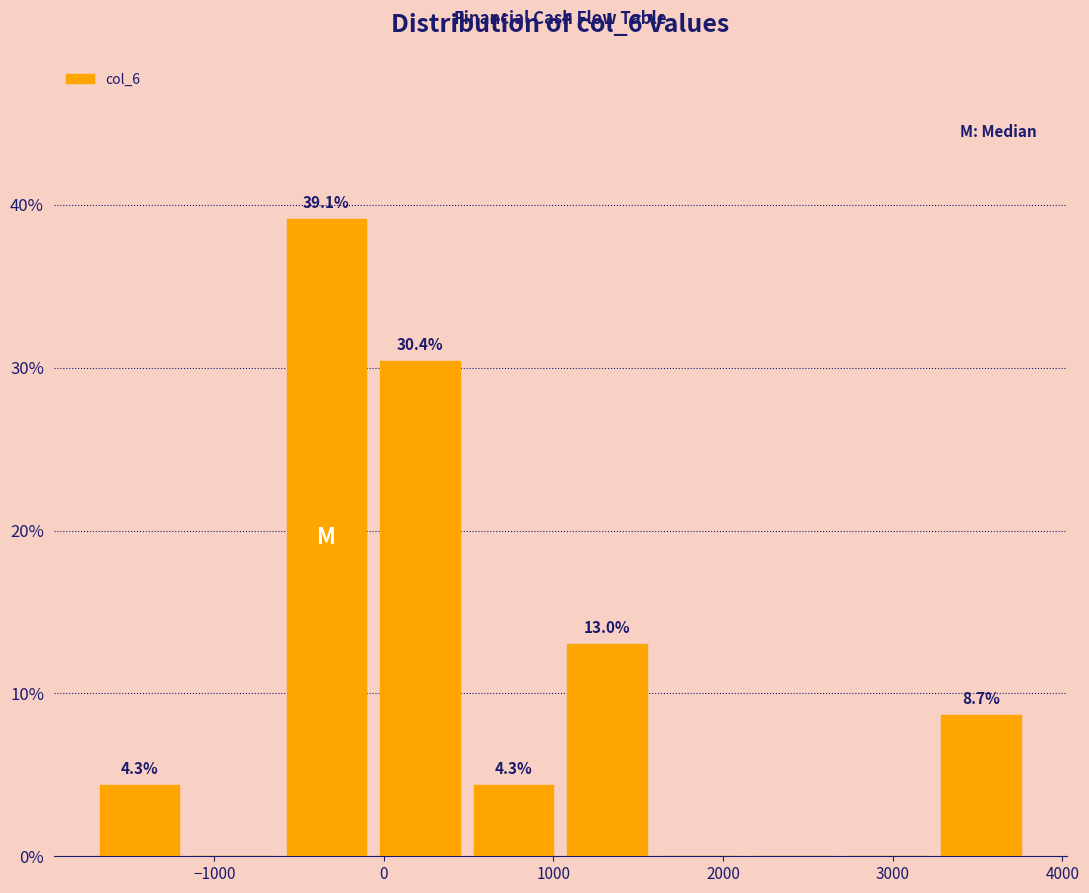

Which range on the x-axis has the tallest bar?

-600 to -100